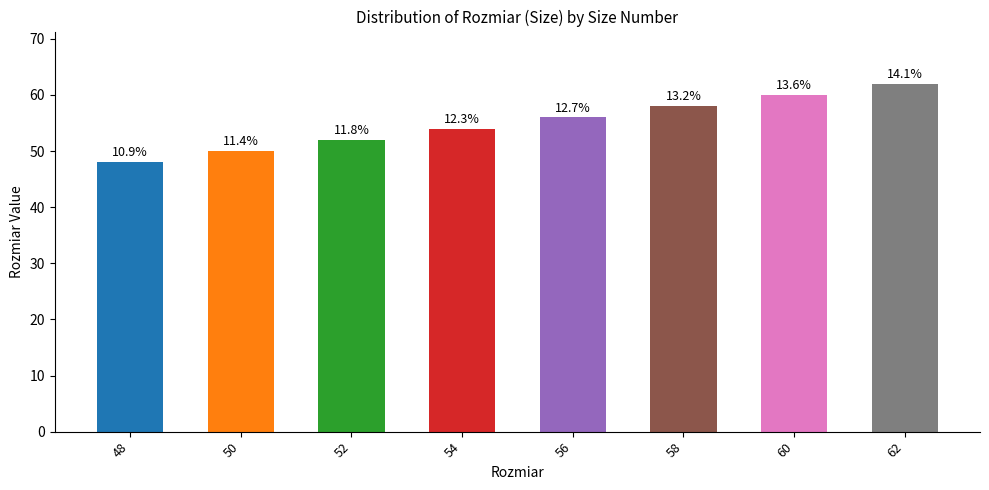

What is the greatest value displayed?

62